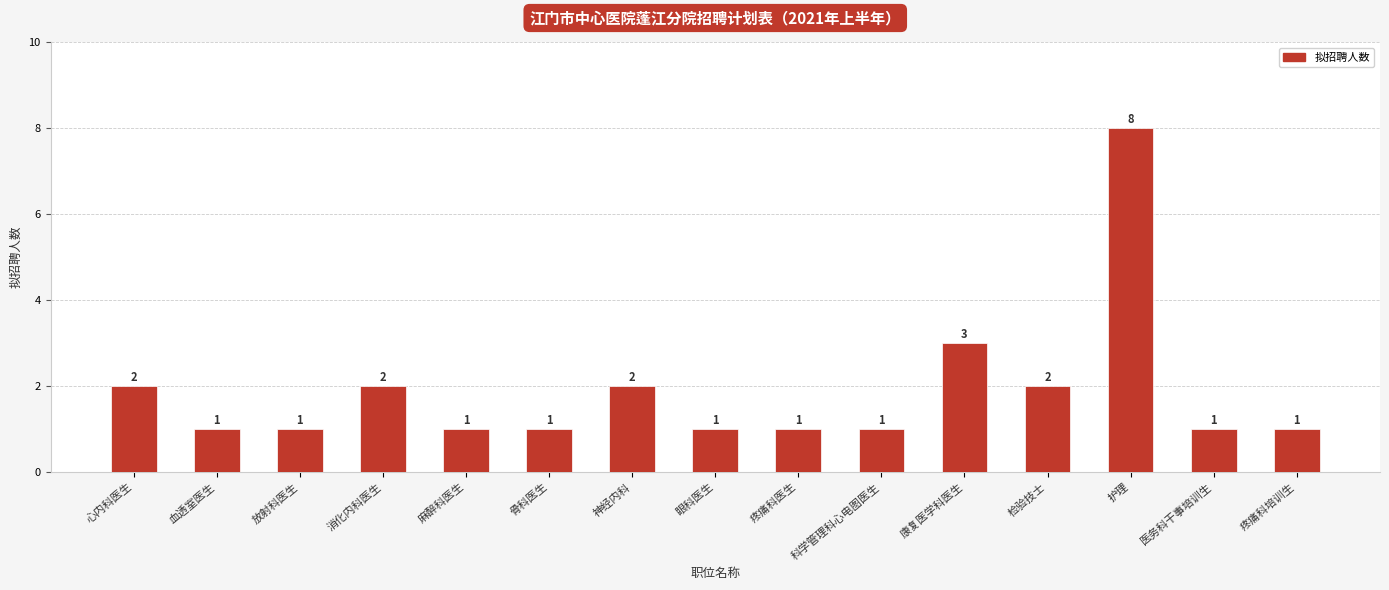

What is the sum of the values at 心内科医生 and 疼痛科医生?

3